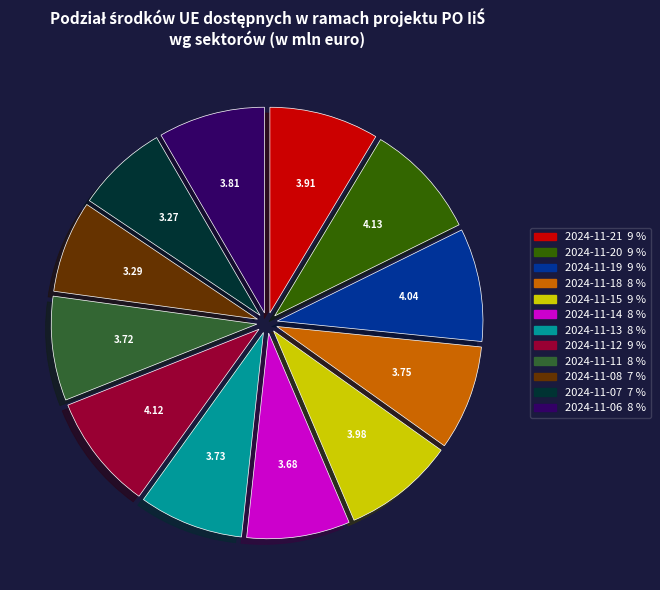

Is it true that 2024-11-12 is 3% of the pie?

False